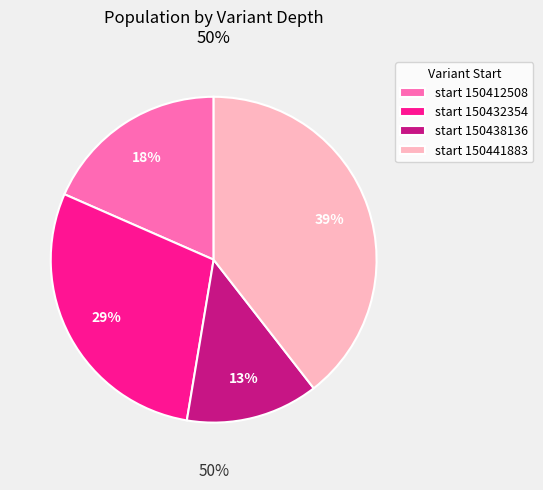

Which slice is the largest?

150441883